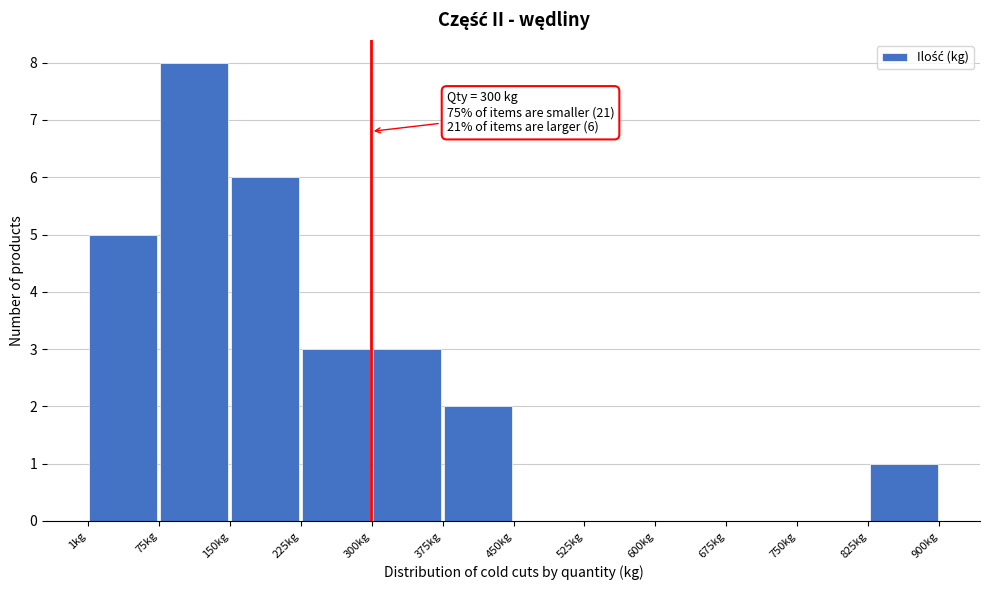

Over which range of the x-axis is the bar tallest?

80 to 150